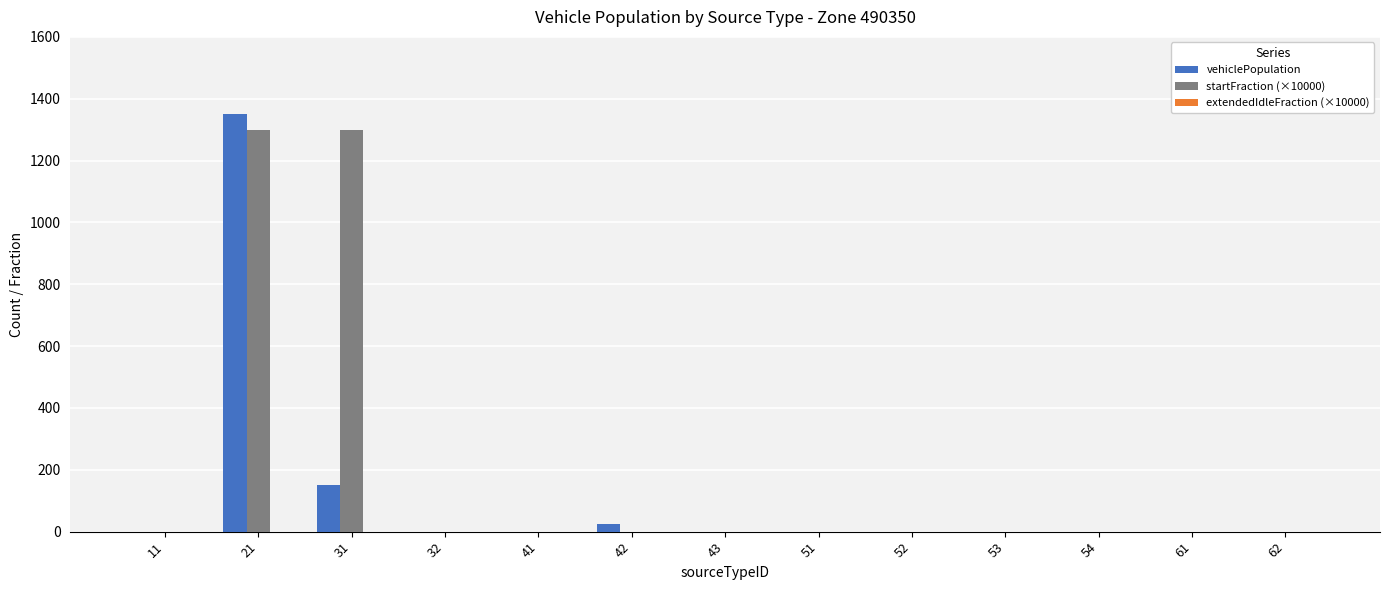

What is the maximum value for startFraction (×10000)?

1300